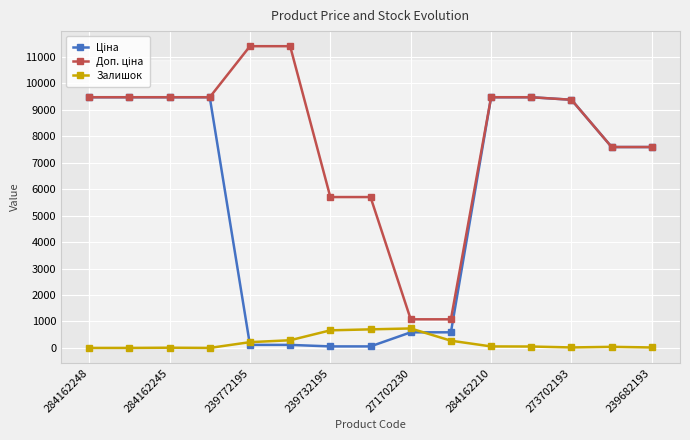

True or false: Залишок has more than 0 points higher than both neighbors.

True